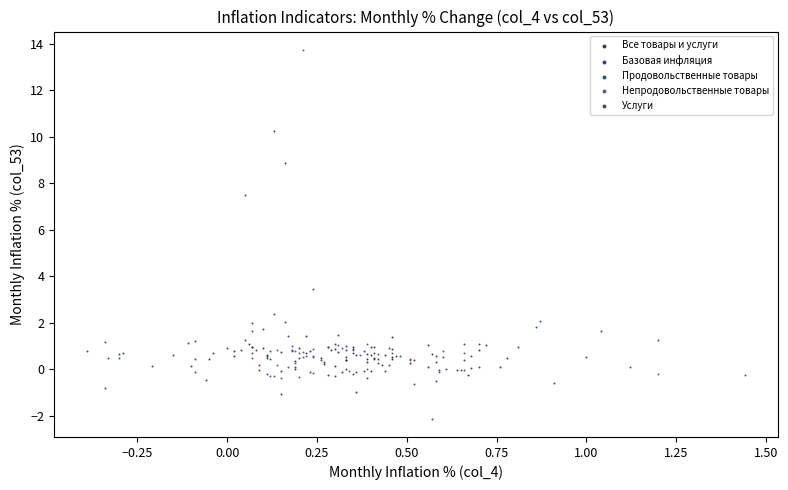

What are all the series names shown in the legend?

Все товары и услуги, Базовая инфляция, Продовольственные товары, Непродовольственные товары, Услуги